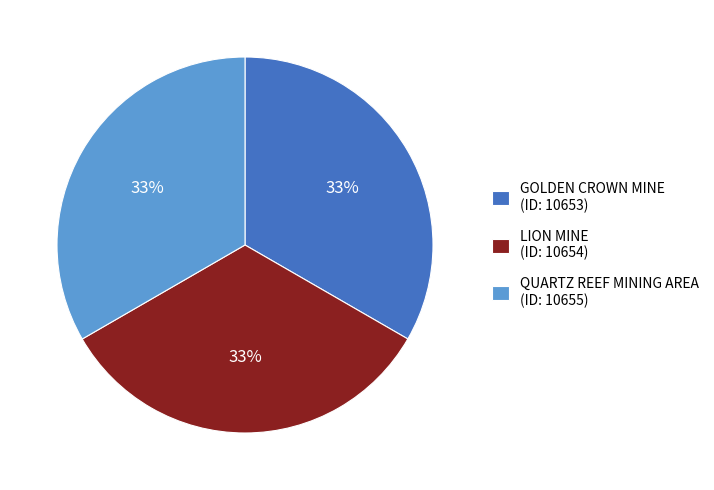

Is there any slice that represents more than half of the pie?

No